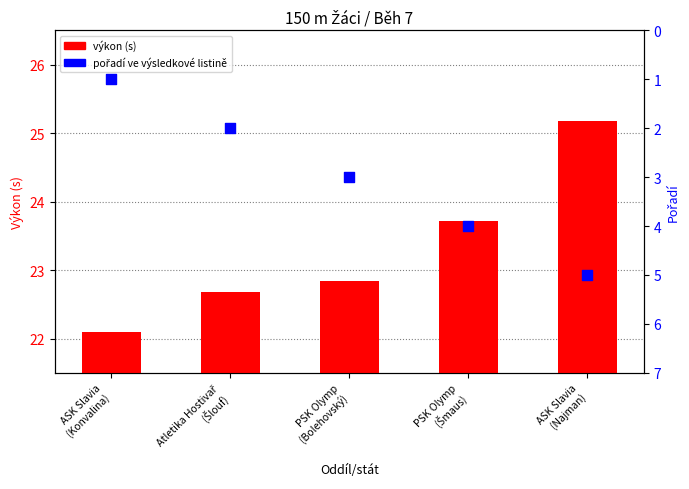

Which series has the widest spread of Y values?

pořadí